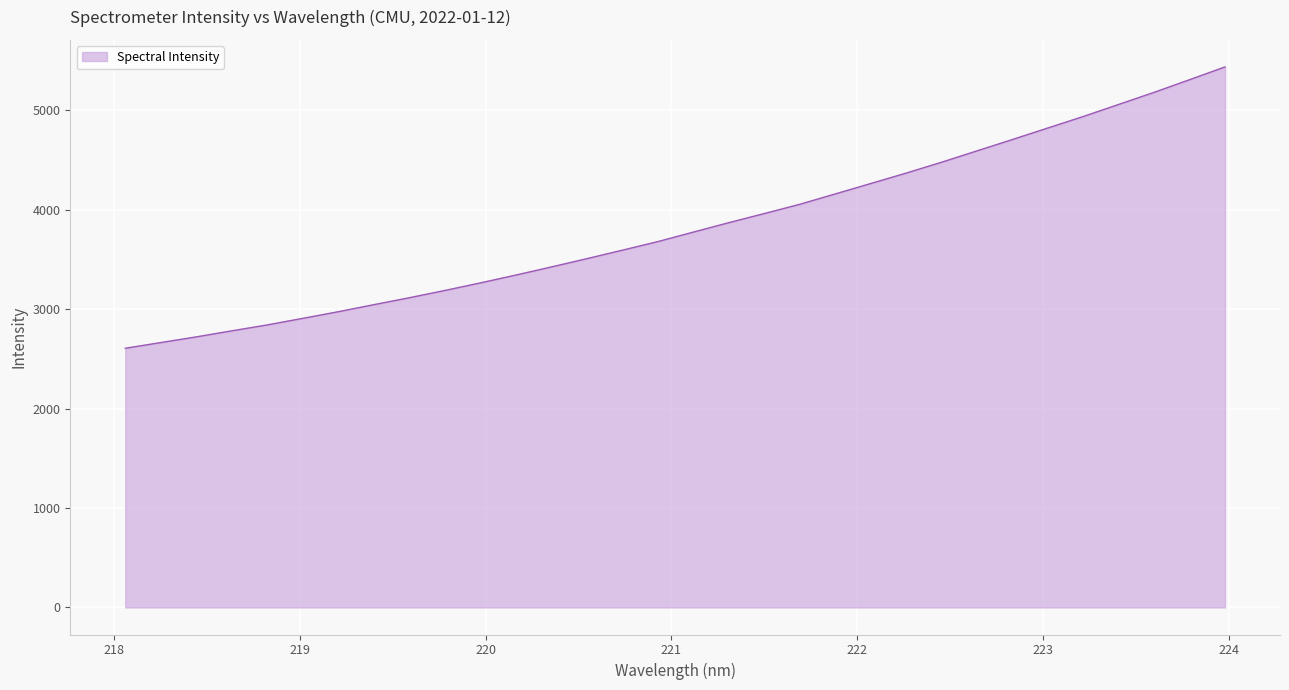

What is the minimum value shown in the chart?

2607.9